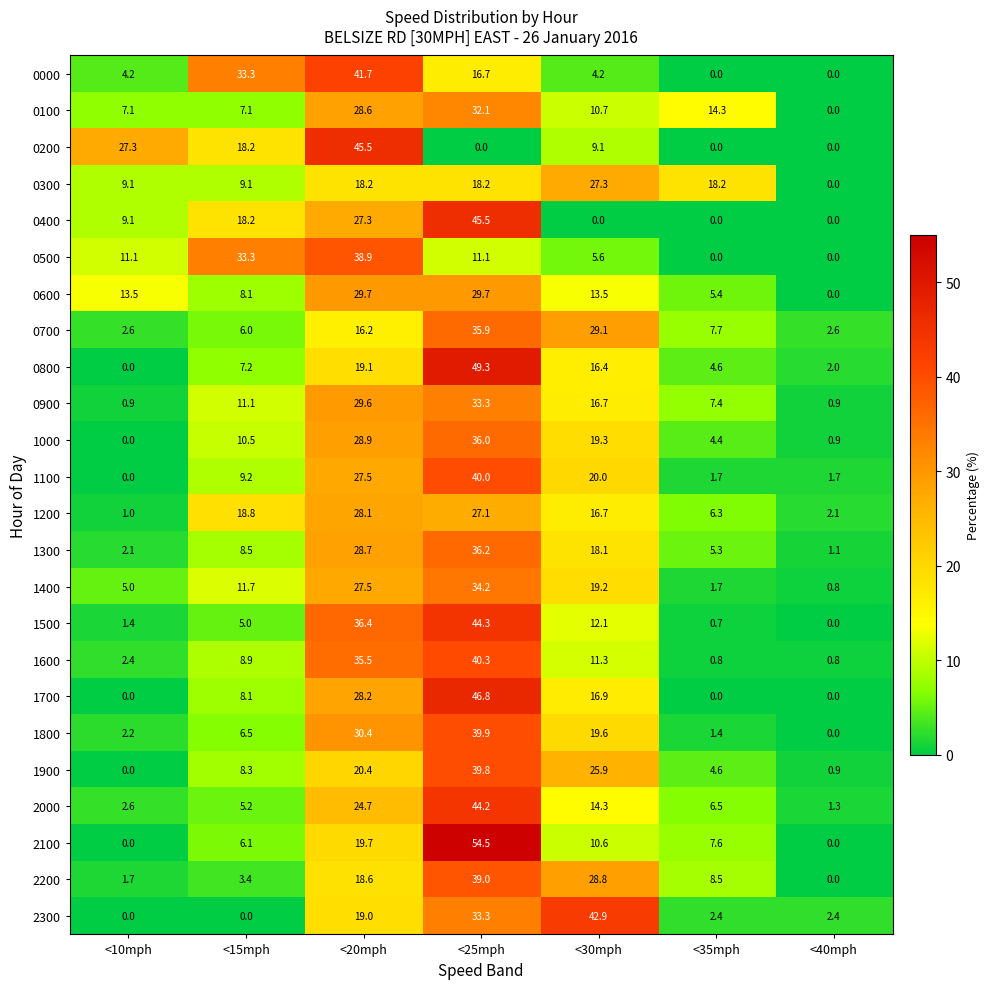

True or false: 0200 has a value of 0.0 at <25mph.

True